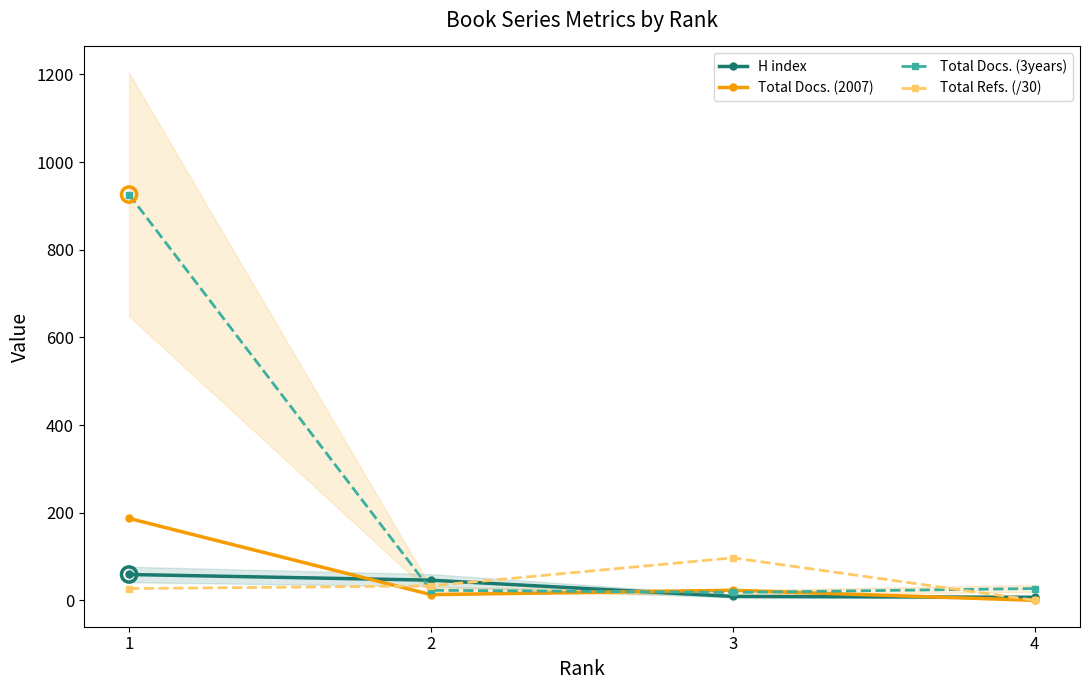

What are all the series names shown in the legend?

H index, Total Docs. (2007), Total Docs. (3years), Total Refs. (/30)